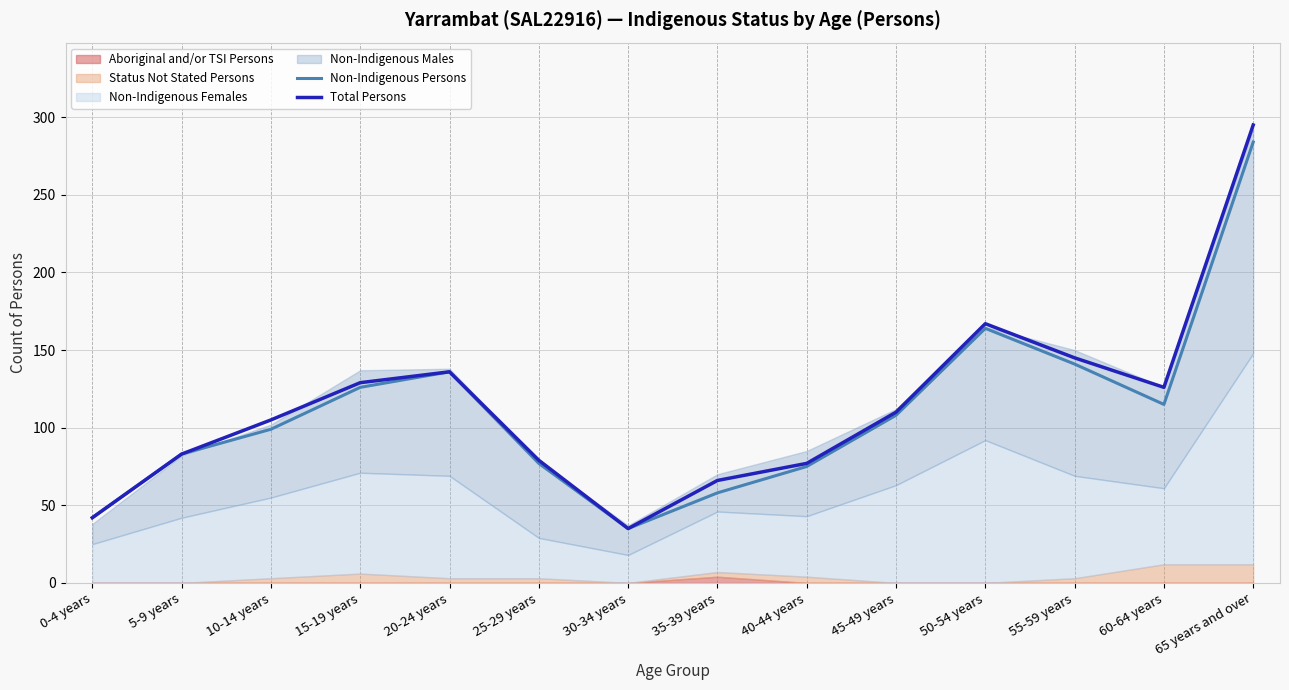

At which label does Non-Indigenous Persons reach its minimum?

30-34 years